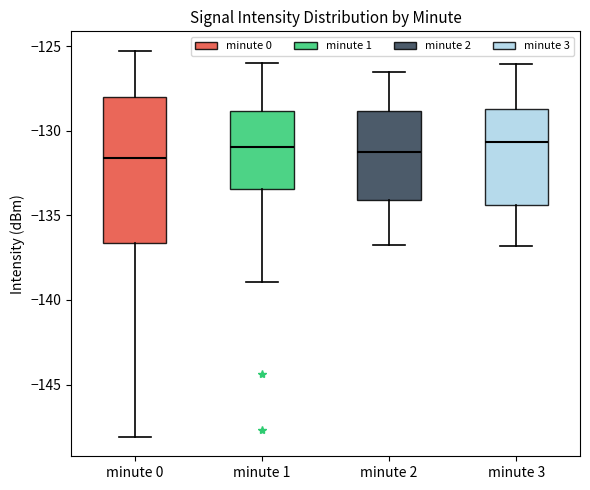

Reading left to right, read every box against the y-axis: the position of its median line, the range the box covers, and the ends of its whiskers. The values are not printed on the chart, so give them approximately, as read against the axis.

minute 0: median -131.5, box -136.5 to -128.0, whiskers -148.0 to -125.5
minute 1: median -131.0, box -133.5 to -129.0, whiskers -139.0 to -126.0
minute 2: median -131.0, box -134.0 to -129.0, whiskers -137.0 to -126.5
minute 3: median -130.5, box -134.5 to -128.5, whiskers -137.0 to -126.0